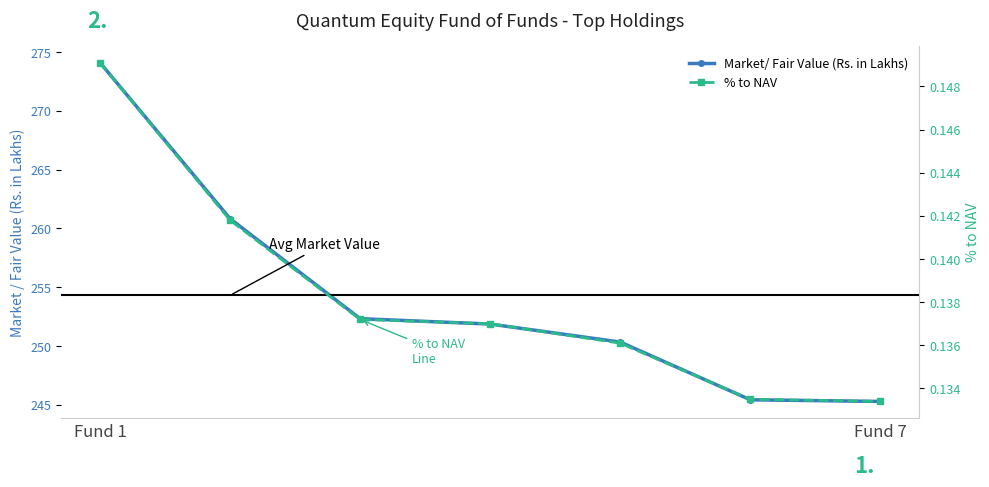

At which category is the sum across all series the highest?

Fund 1